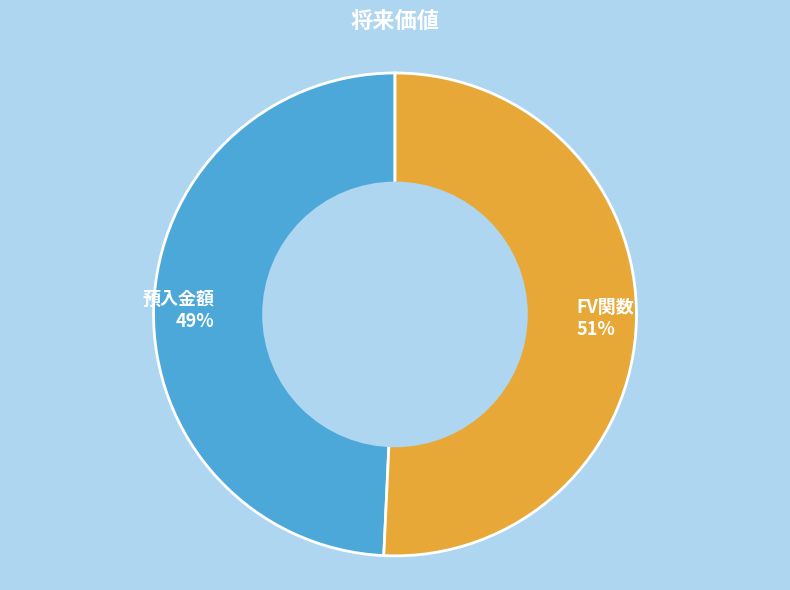

How many segments does this pie chart have?

2